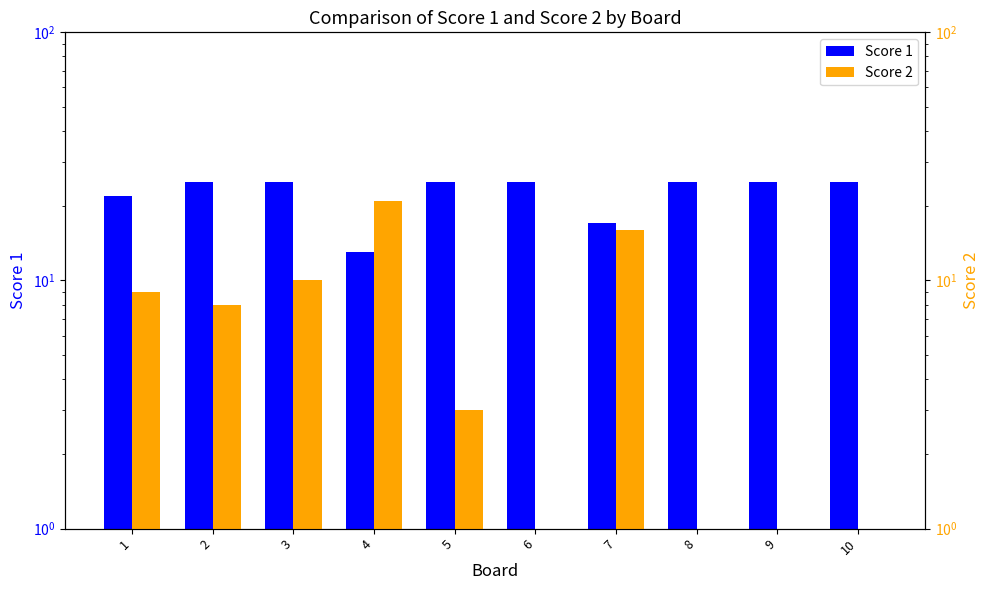

Between 6 and 7, which series saw the biggest shift?

Score 2